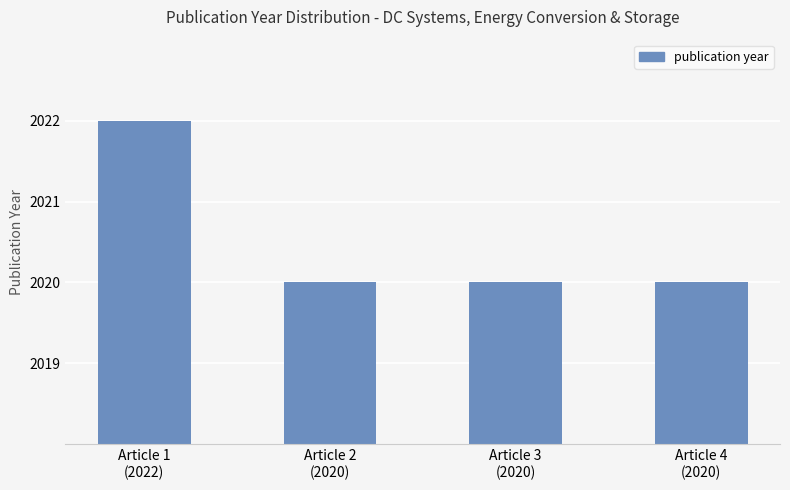

Does the chart contain any negative values?

No